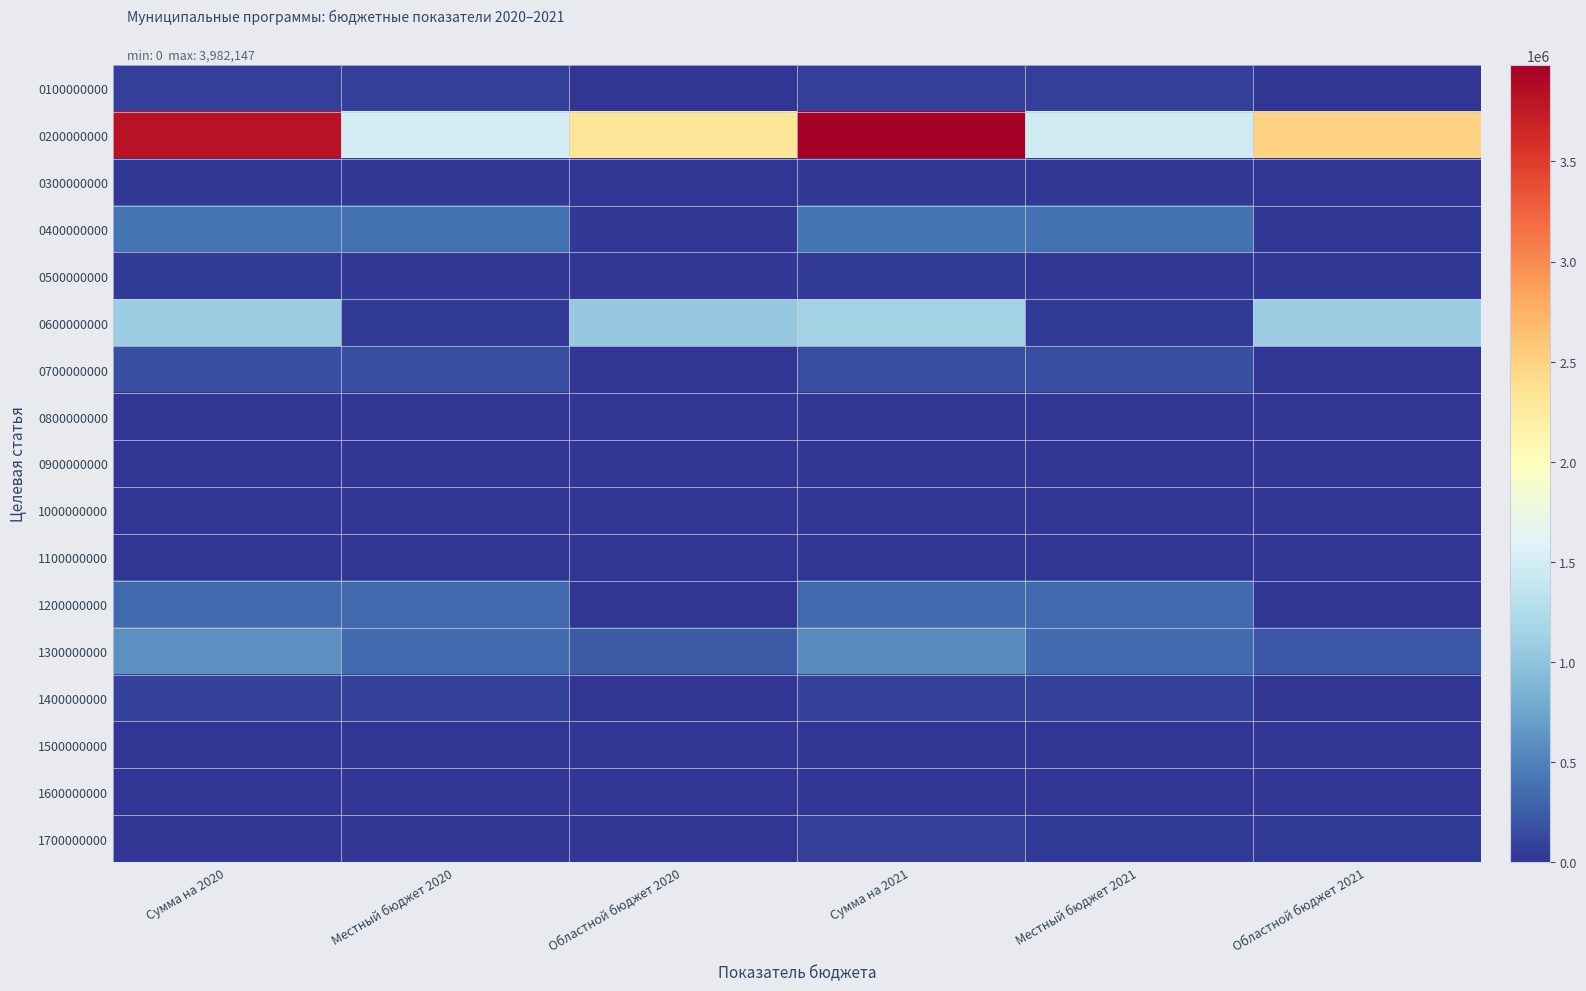

Between Областной бюджет 2021 and Местный бюджет 2020, which is larger?

Местный бюджет 2020